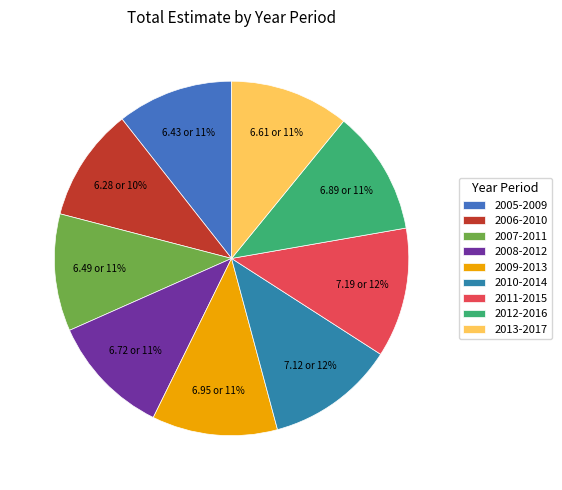

Count the number of slices in the pie.

9